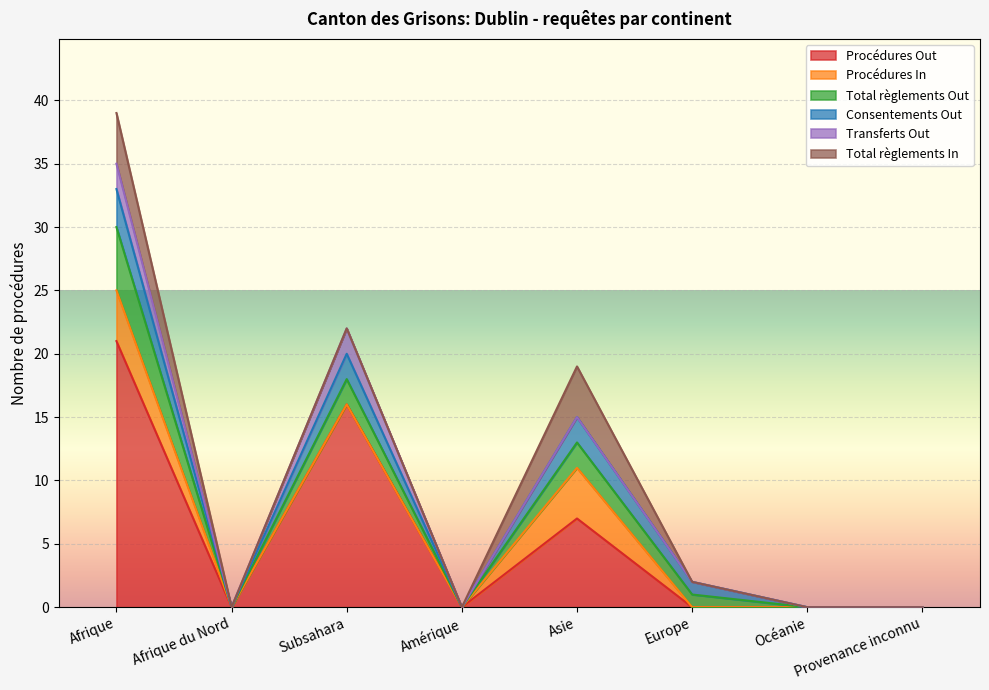

How many interior local peaks does the Consentements Out series have?

2